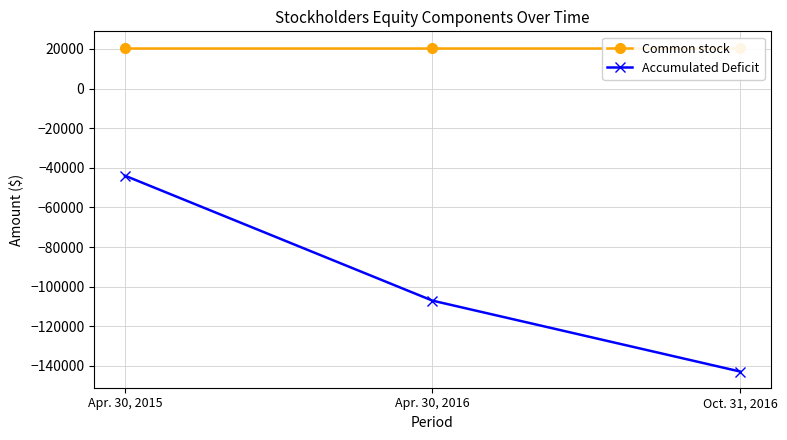

What is the sum of all Common stock values?

62100